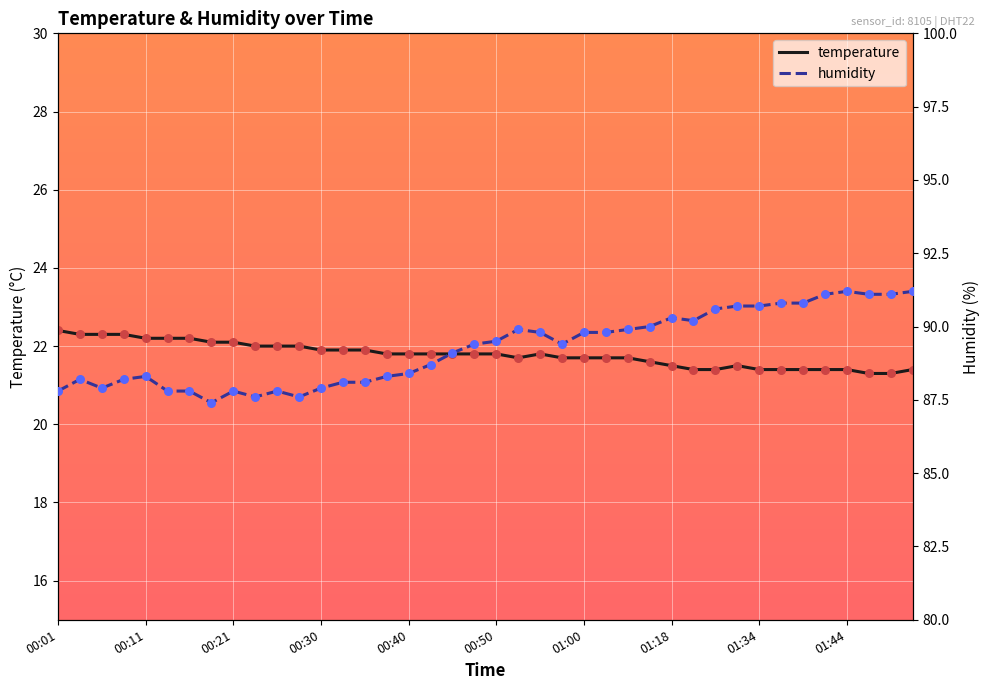

Which series contains the highest Y value?

humidity